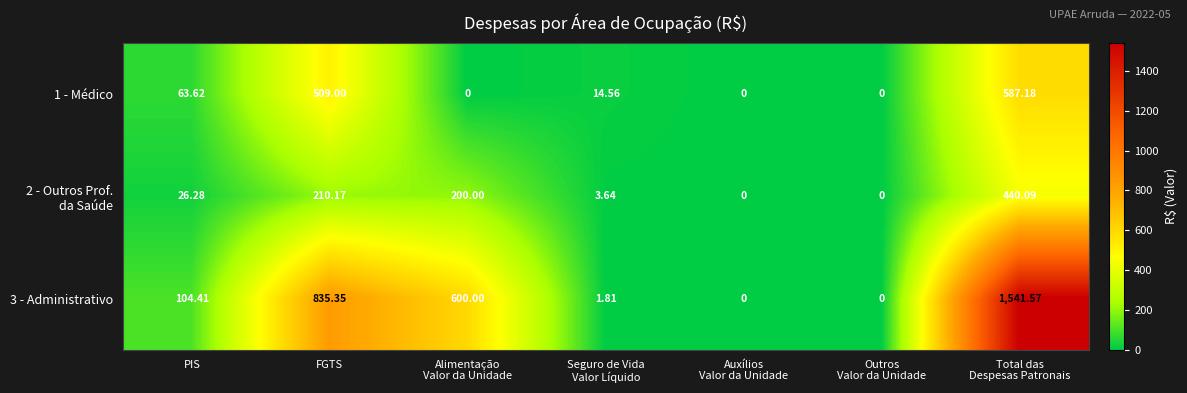

At which label is 1 - Médico closest to 293?

FGTS